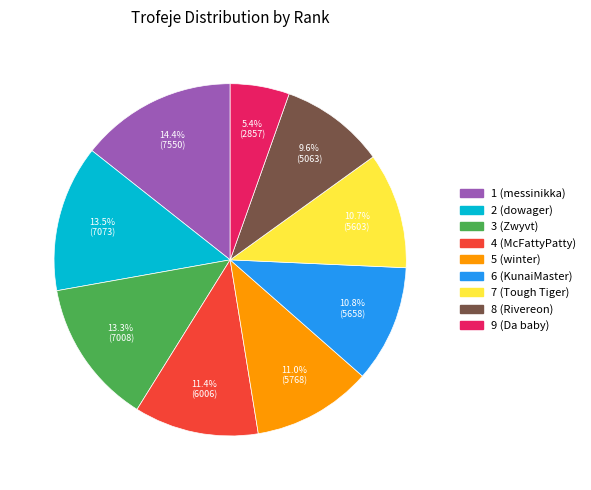

Which category has the smallest portion of the pie?

9 (Da baby)